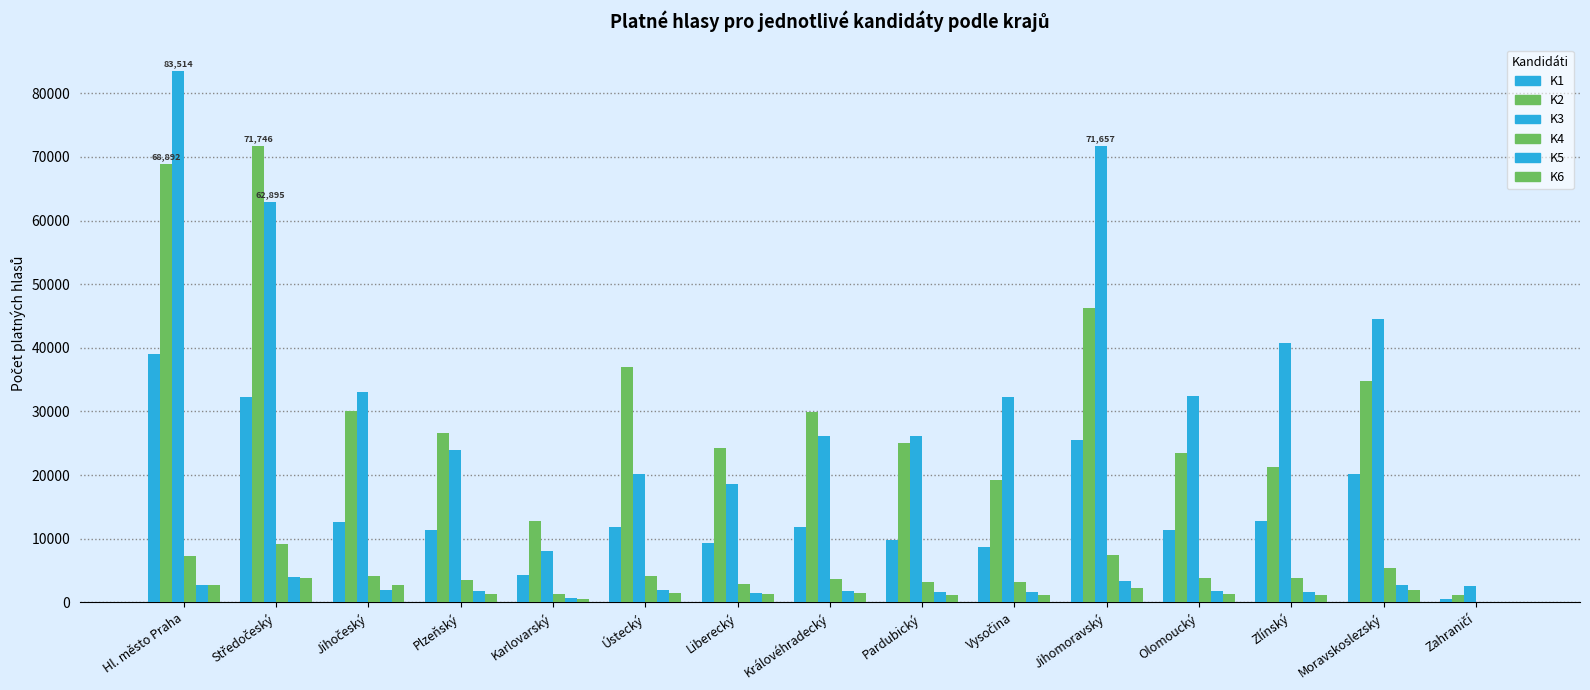

What is the difference between the maximum and minimum values in the K1 series?

38484